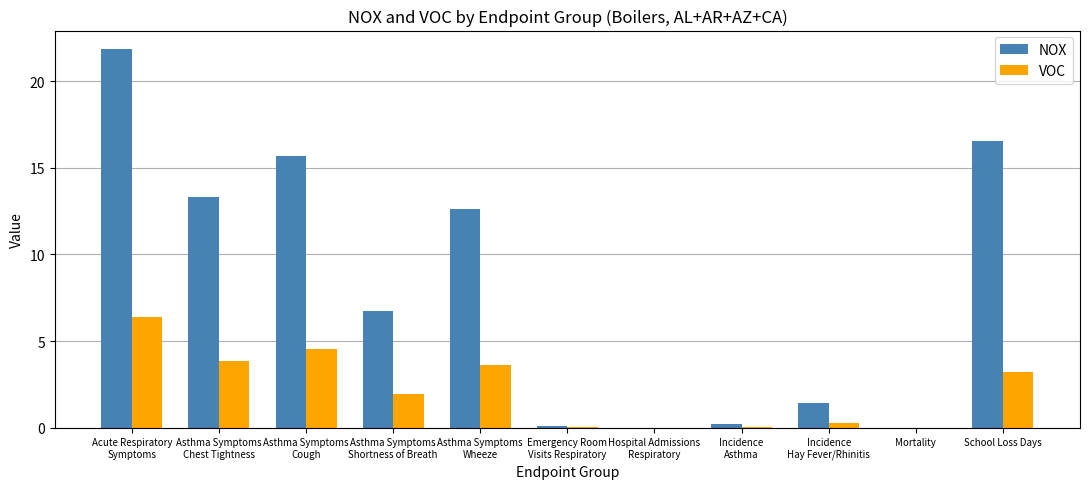

Are the bars horizontal?

No